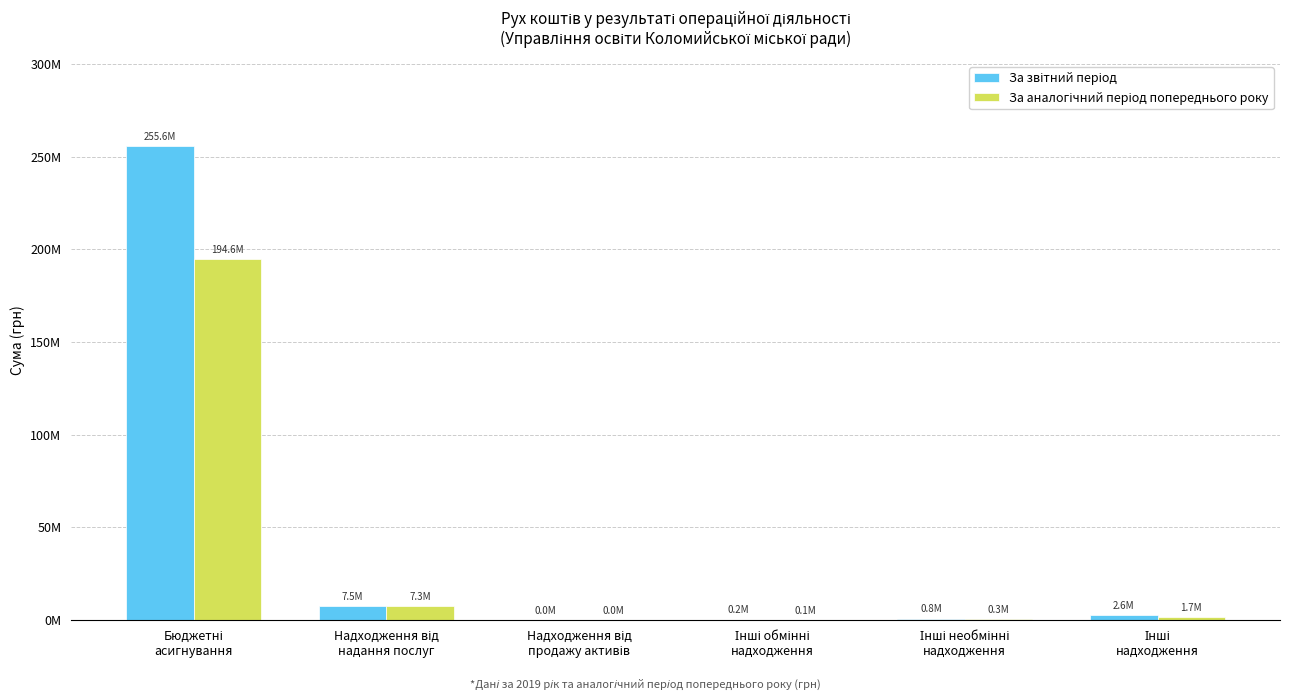

Read the За аналогічний період попереднього року value at Надходження від
надання послуг.

7349024